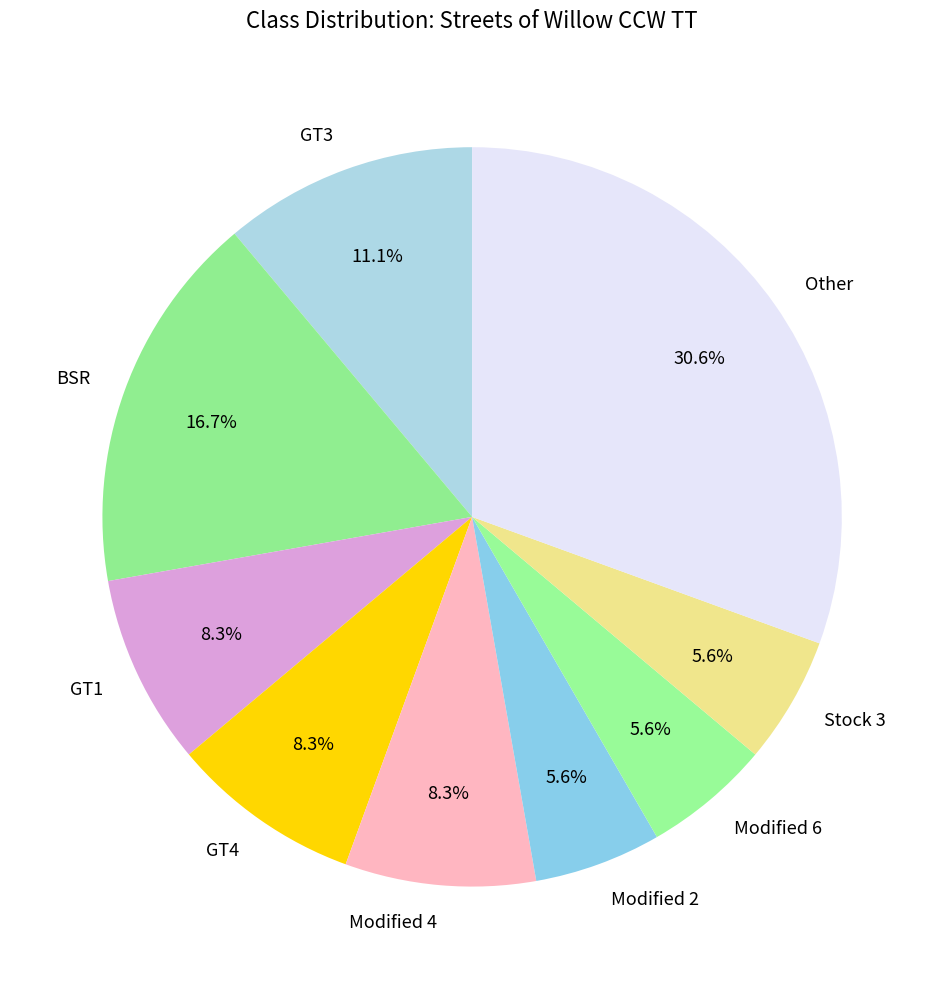

Which slice is the largest?

Other